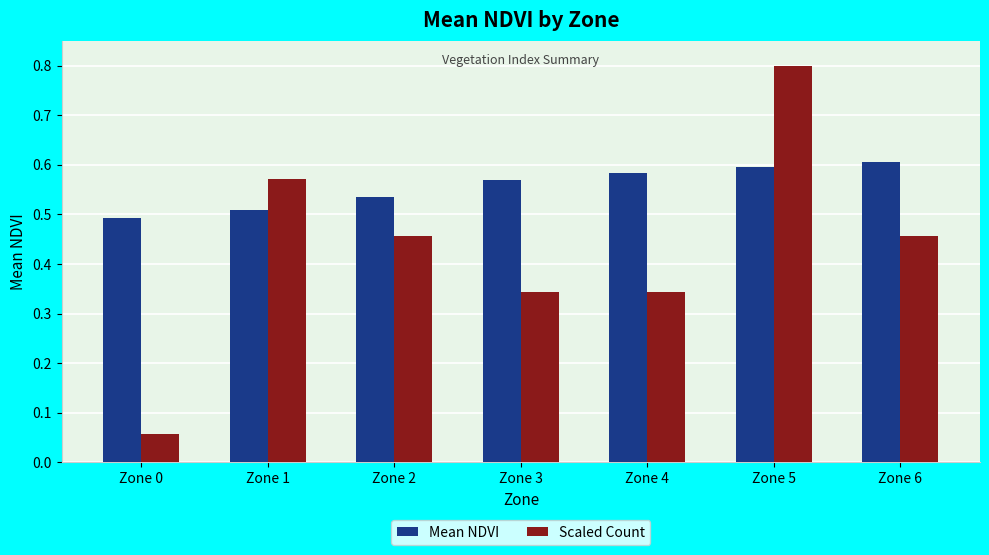

Between Zone 4 and Zone 5, which series saw the biggest shift?

Scaled Count